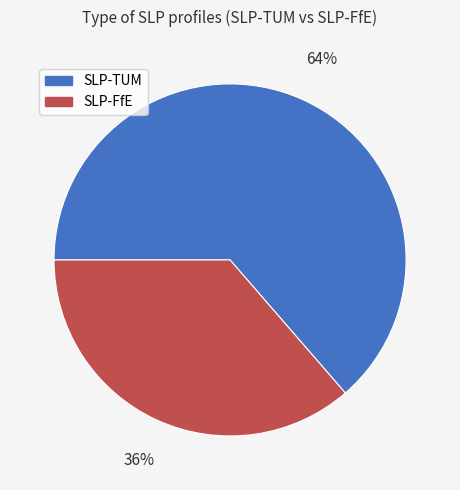

Count the number of slices in the pie.

2